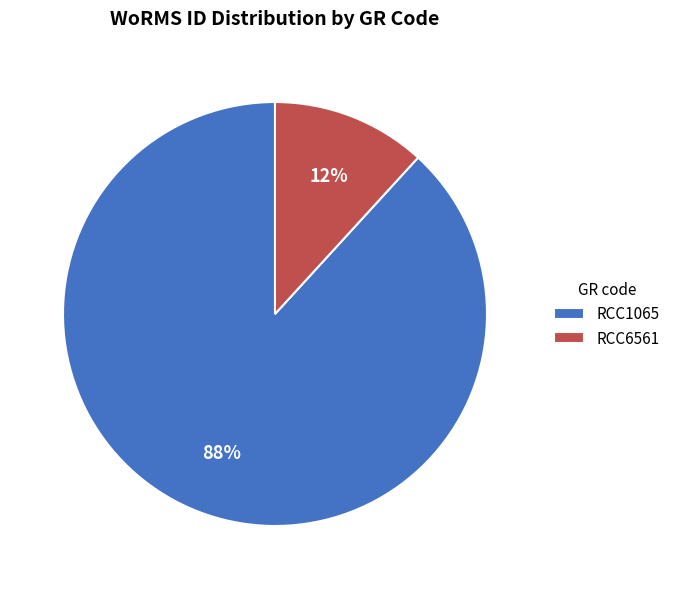

What percentage is the RCC1065 slice, to the nearest percent?

88%